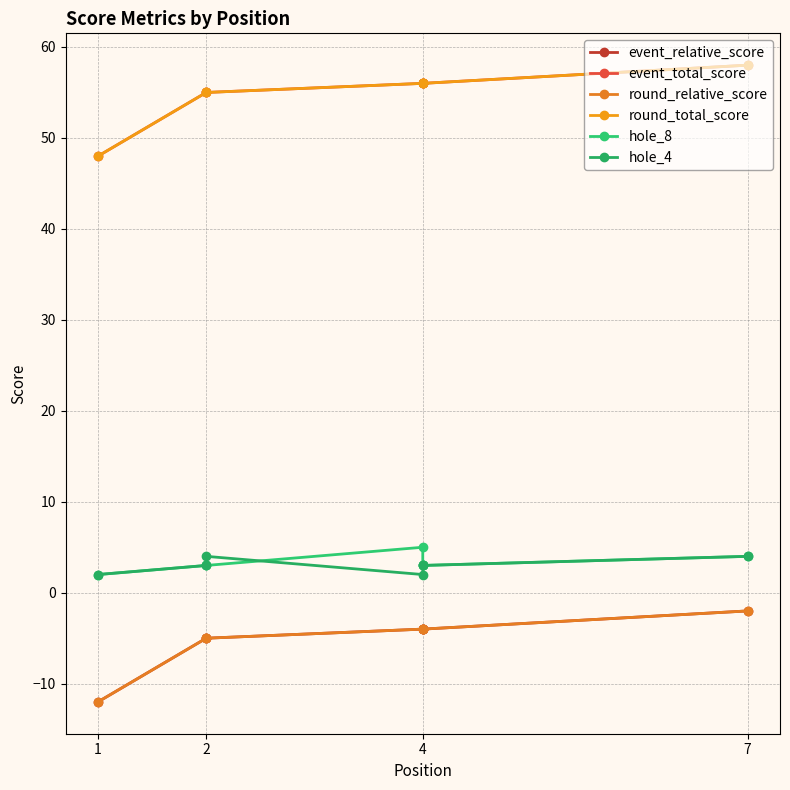

True or false: hole_4 has more than 2 points higher than both neighbors.

False